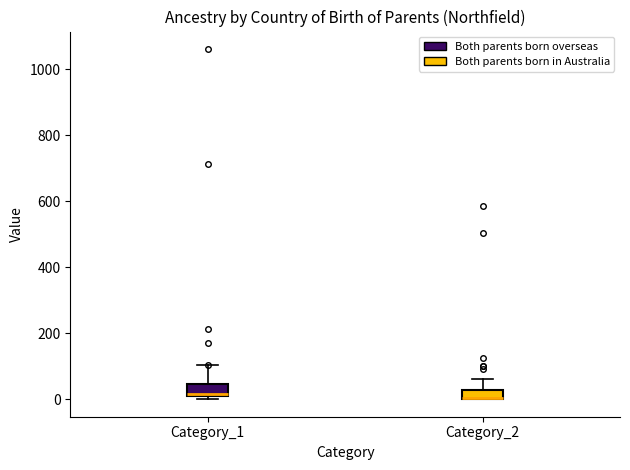

Where is the lower edge of the box for Category_2 on the y-axis? The values are not printed on the chart, so give them approximately, as read against the axis.

0